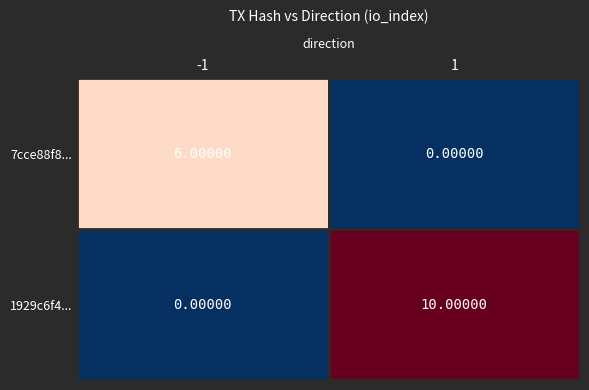

Rank the series at -1 from lowest to highest value.

1929c6f4..., 7cce88f8...